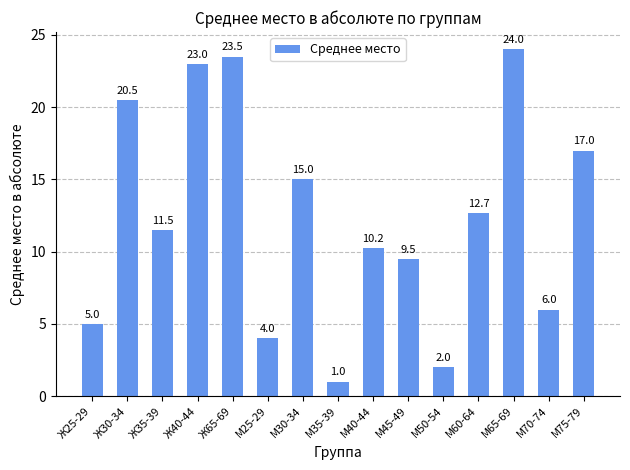

Is it true that the value at Ж25-29 is 5.0?

True